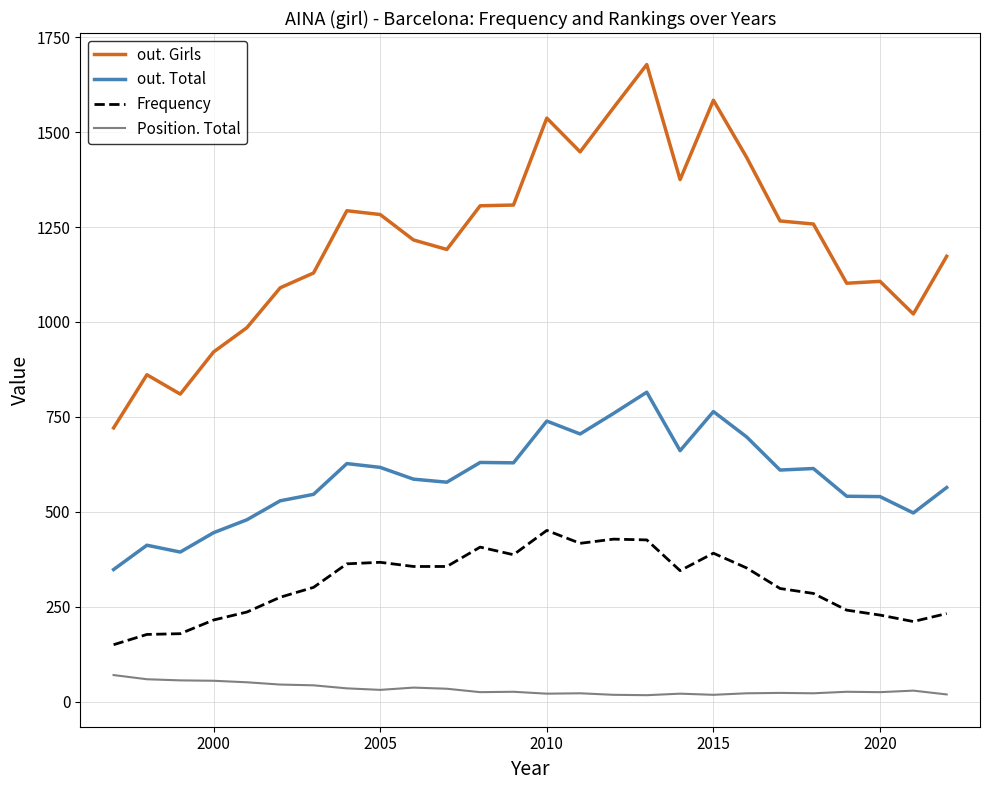

Rank the series by their average value, from highest to lowest.

out. Girls, out. Total, Frequency, Position. Total